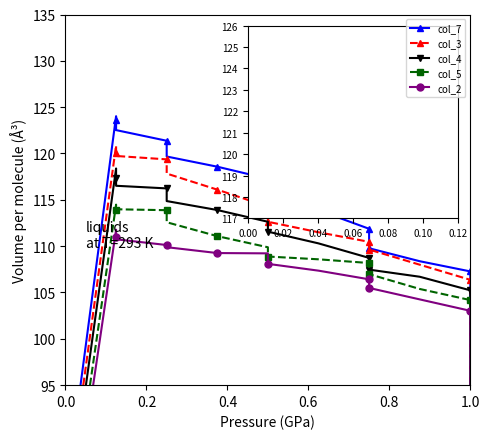

The value of col_5 at 7 is 109.9. True or false?

True